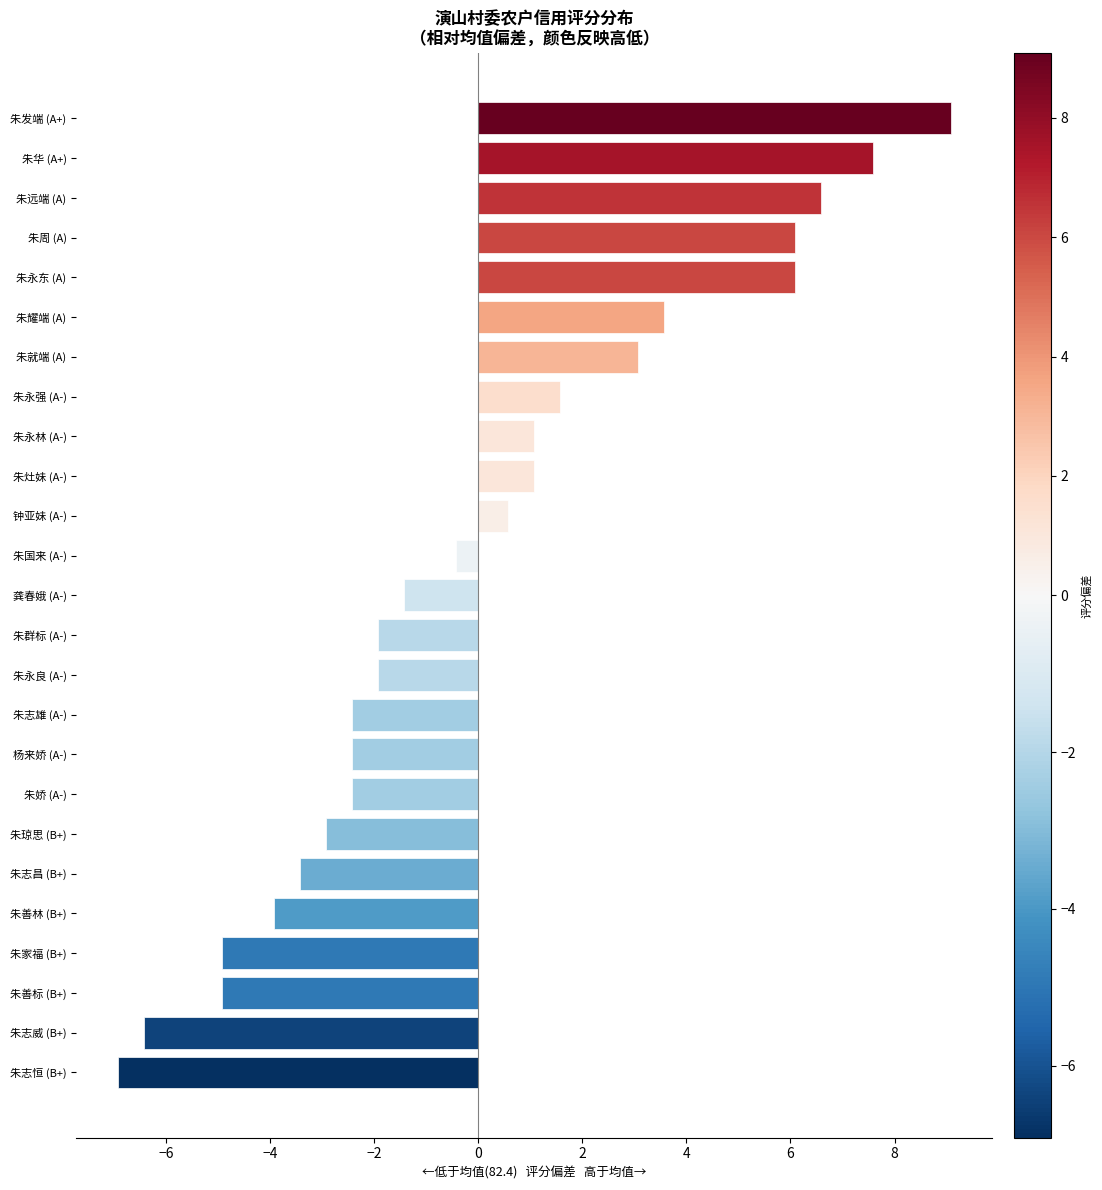

What value does the data have at 朱永良 (A-)?

-1.9